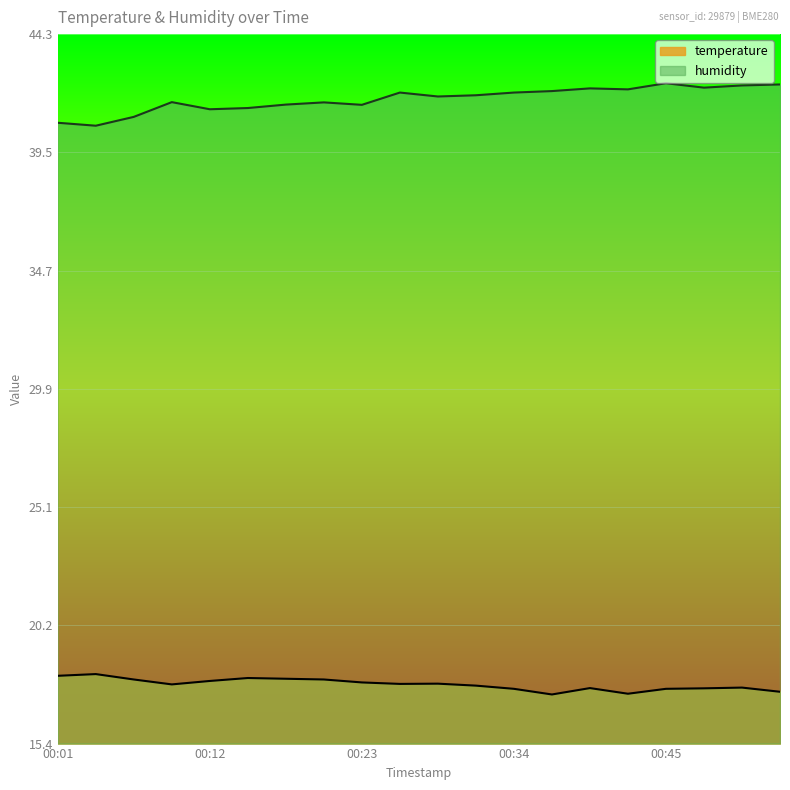

What is the lowest value of the humidity series?

40.6